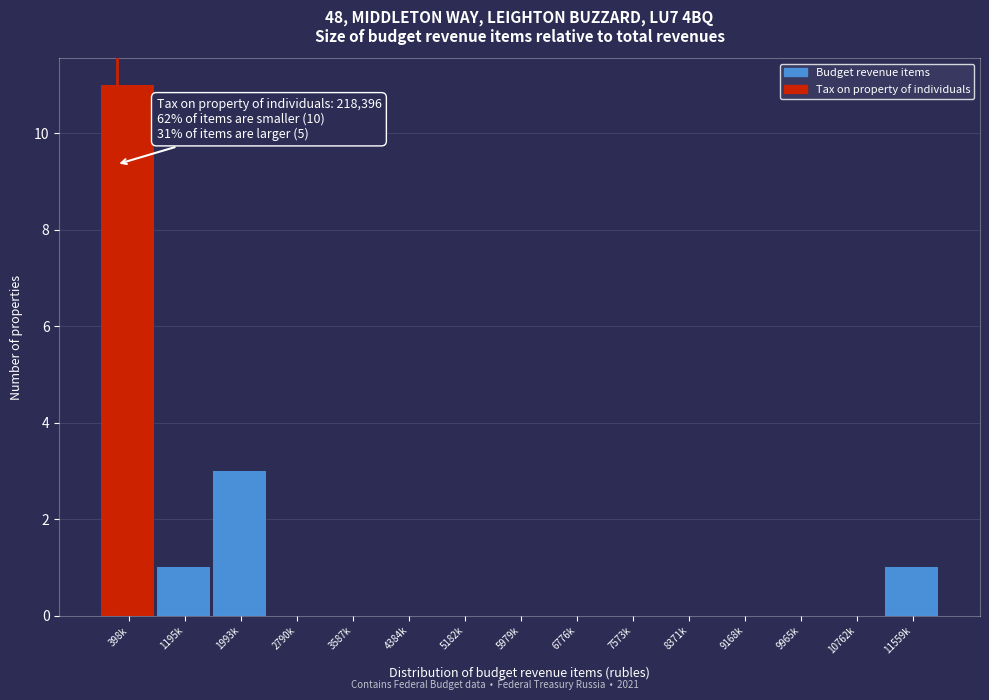

Reading left to right, what are all the values shown in this chart?

398k=11	1195k=1	1993k=3	2790k=0	3587k=0	4384k=0	5182k=0	5979k=0	6776k=0	7573k=0	8371k=0	9168k=0	9965k=0	10762k=0	11559k=1